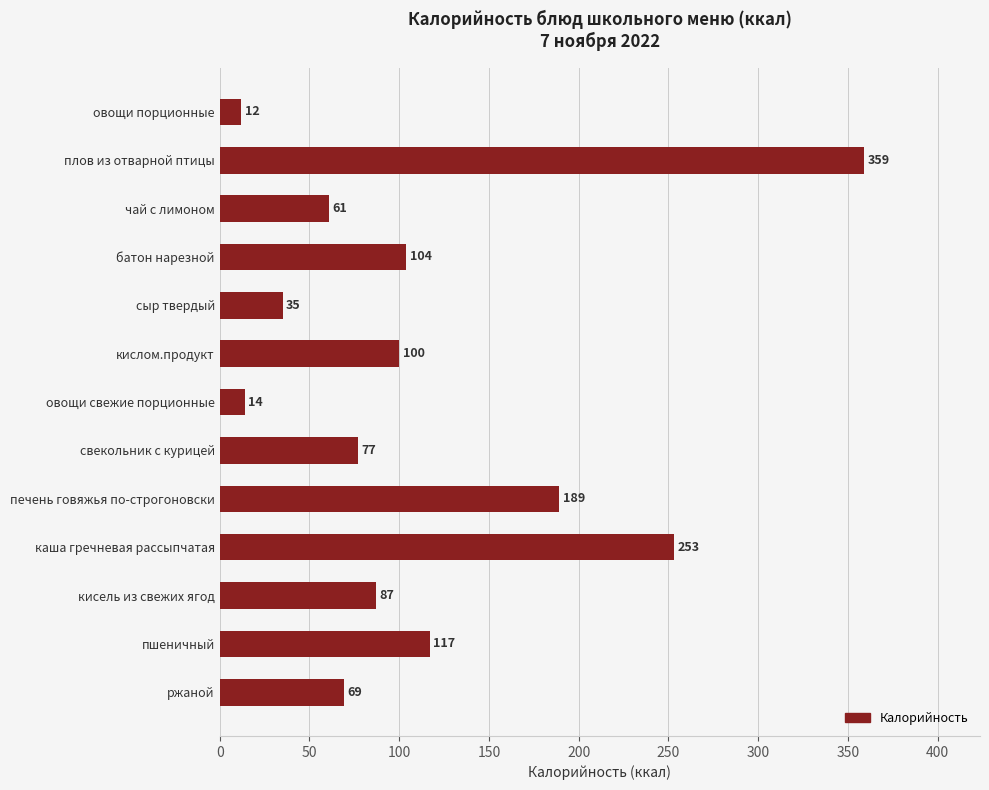

At which label is the value closest to 185?

печень говяжья по-строгоновски